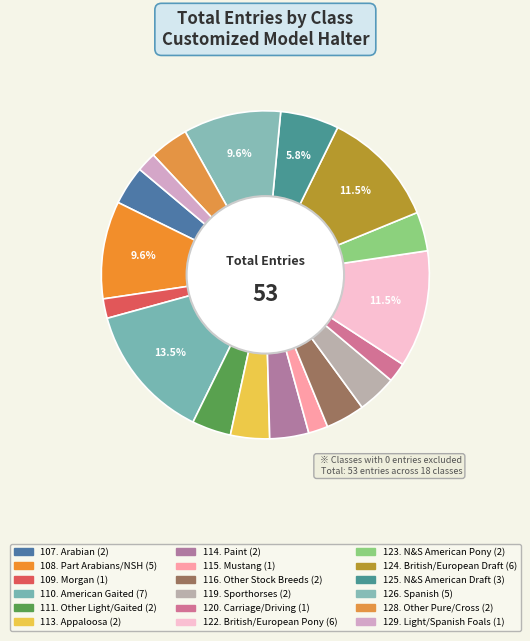

How many segments does this pie chart have?

18